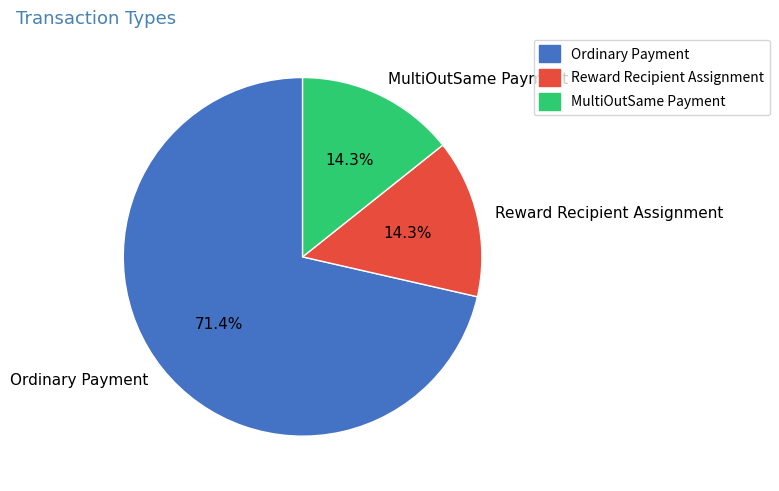

Count the number of slices in the pie.

3